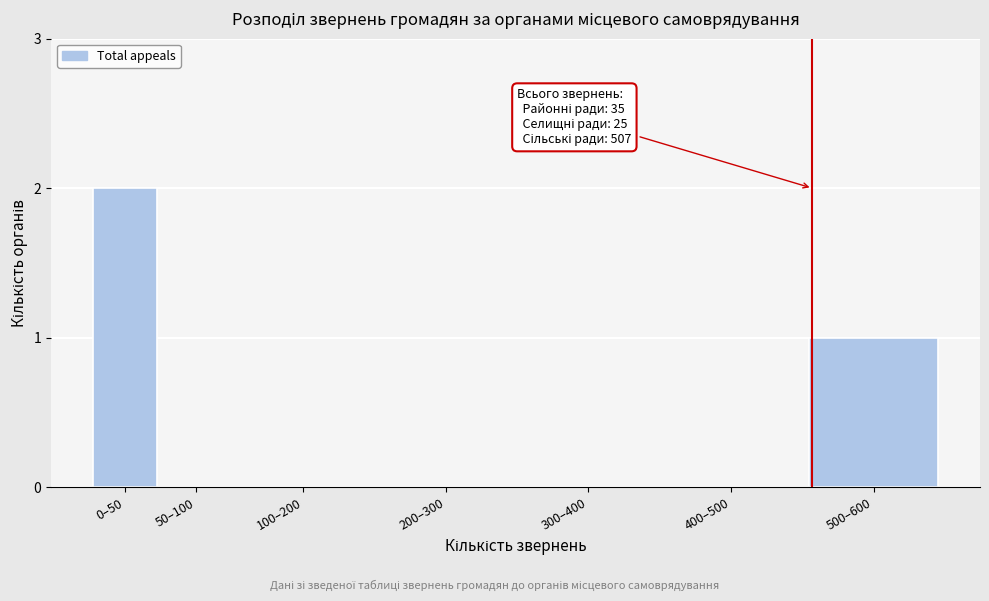

Reading right to left, list all the values displayed in this chart.

500–600=1	400–500=0	300–400=0	200–300=0	100–200=0	50–100=0	0–50=2